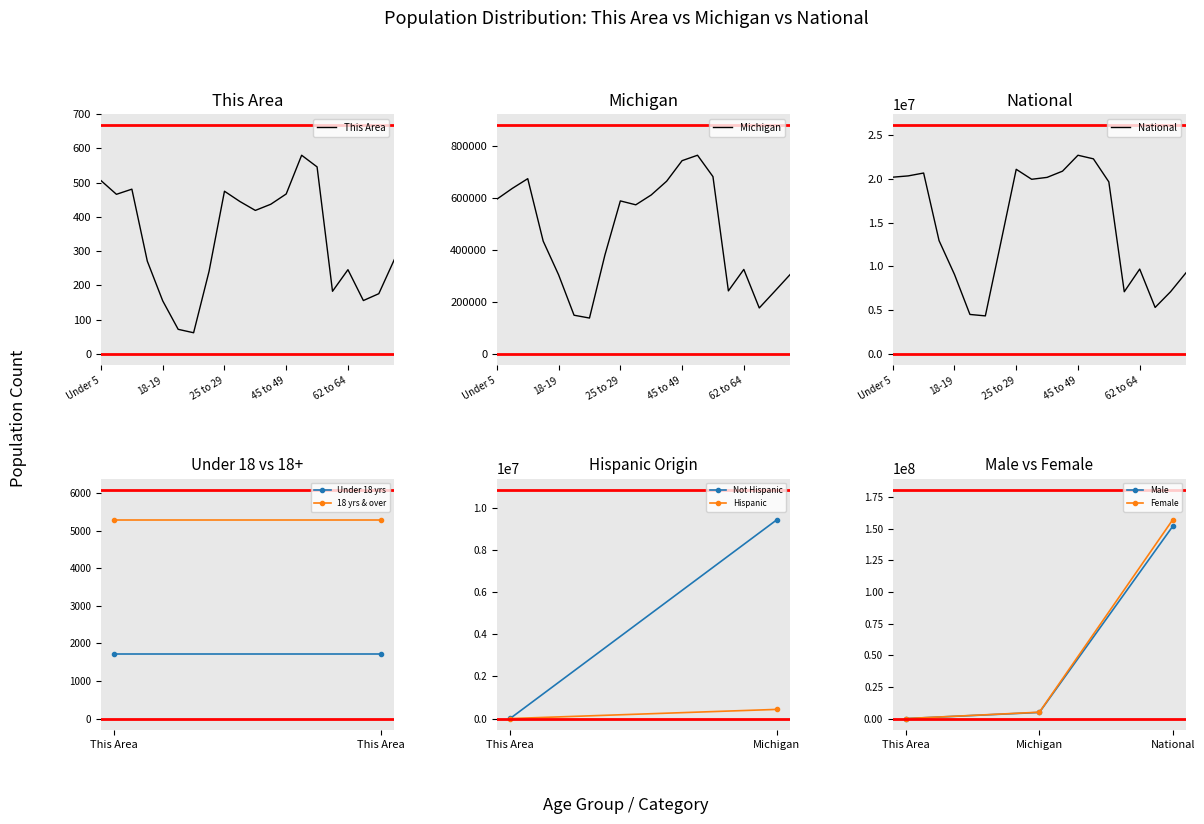

True or false: this_area and michigan intersect in this chart.

False